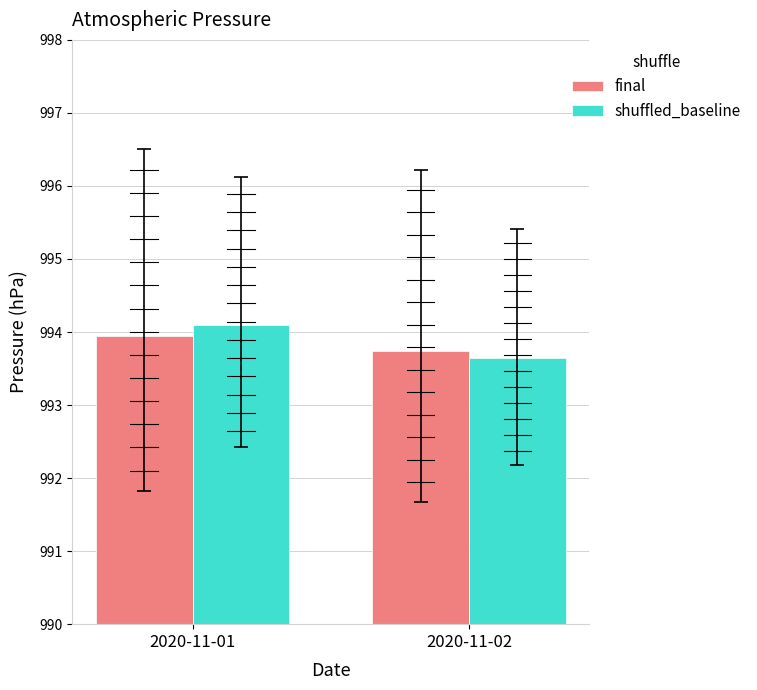

What is the maximum value shown in the chart?

994.1